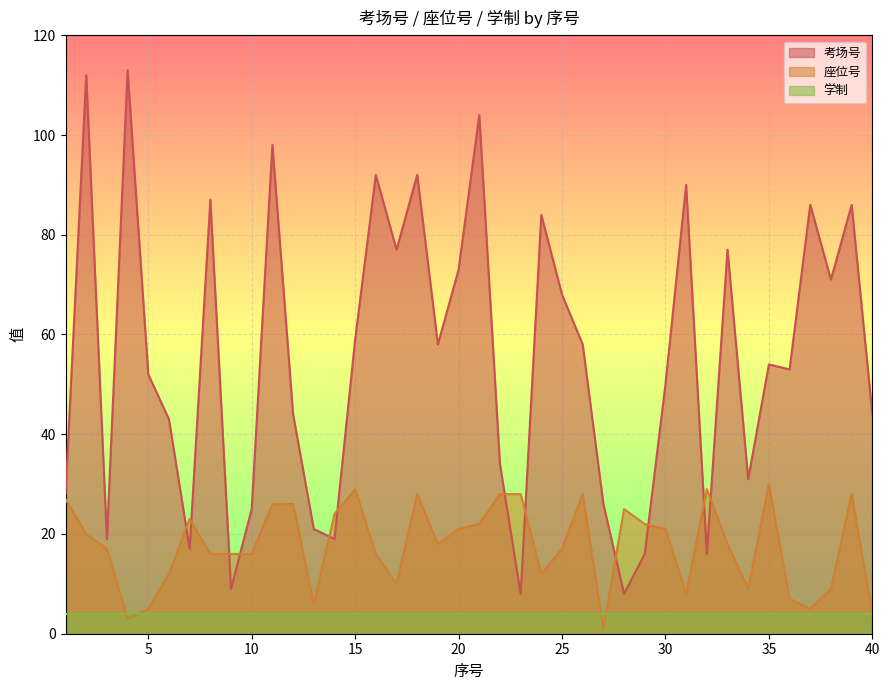

What is the value of the 考场号 point at the 7th from the left?

17